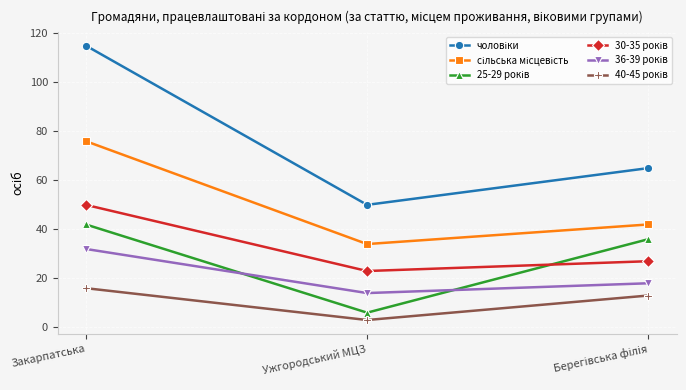

What is the label of the 3rd point from the right?

Закарпатська